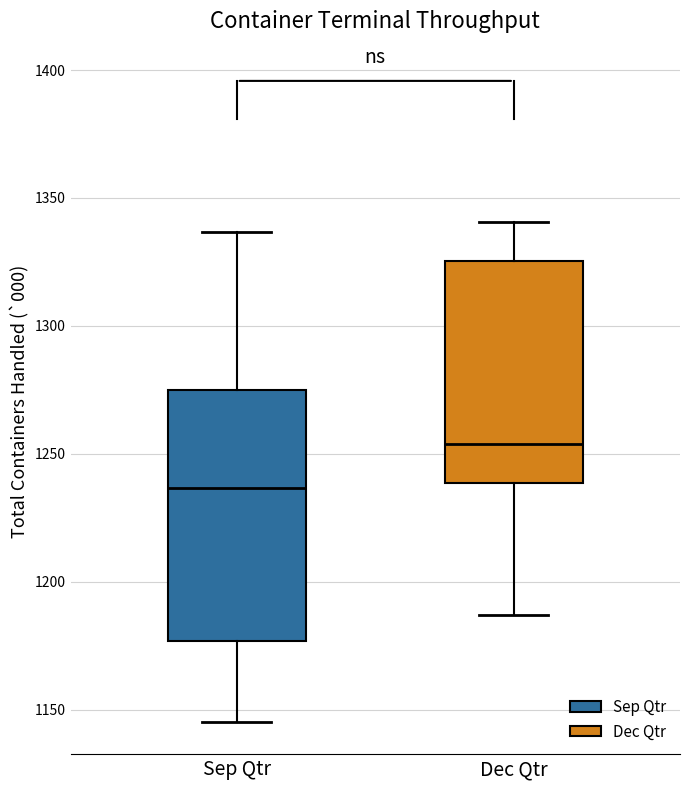

Which box has the lowest median line?

Sep Qtr